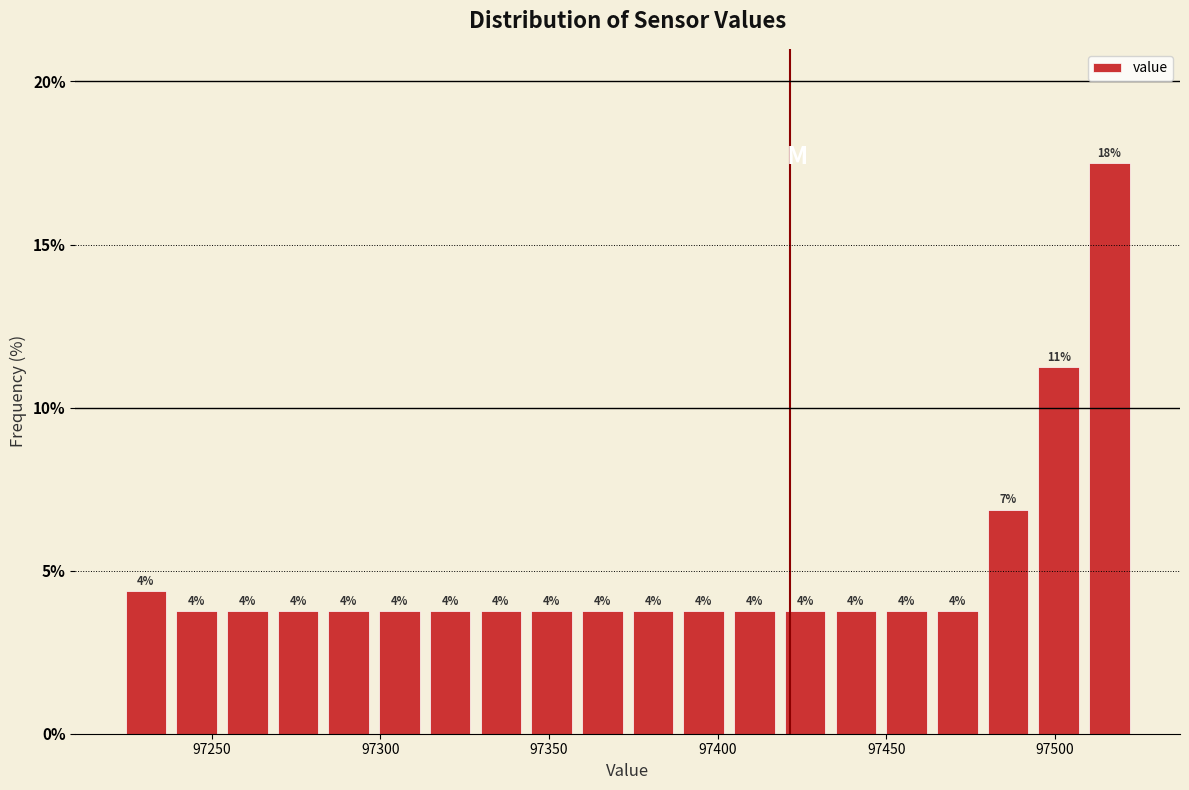

Read against the x-axis, roughly where is the centre of the tallest bar?

97515